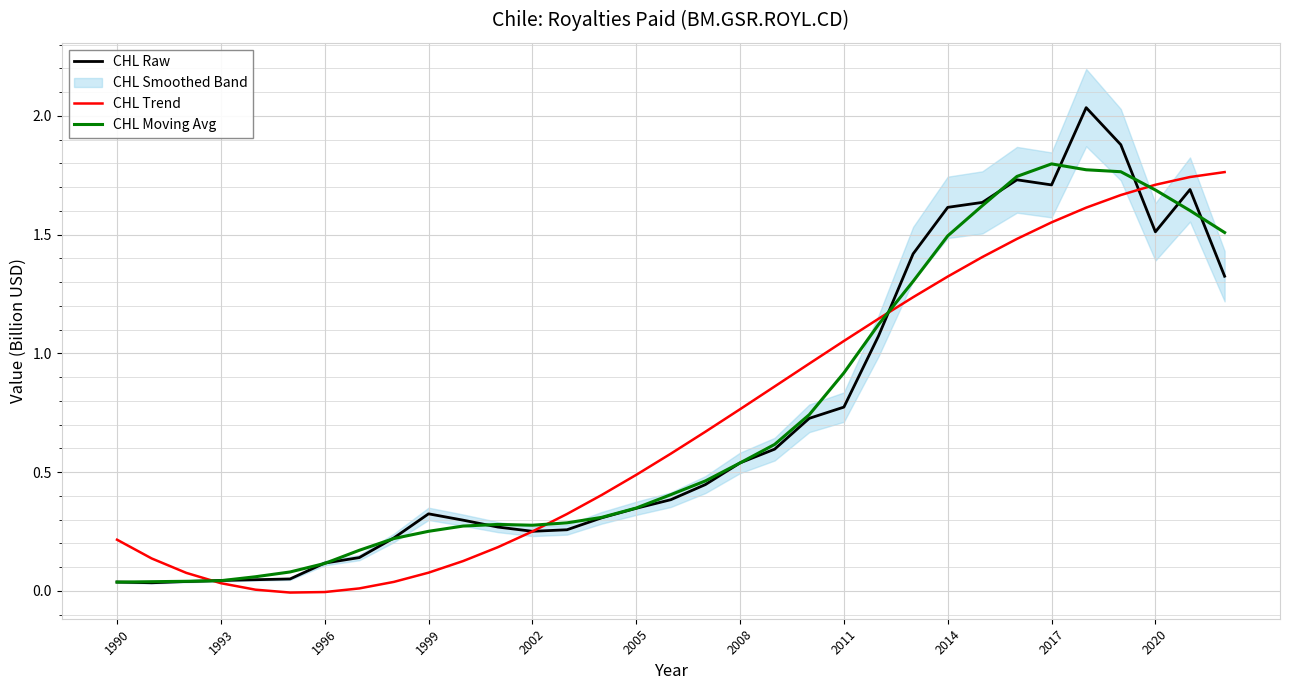

Reading left to right, what are all the values shown in this chart?

CHL Raw: 0.0	0.0	0.0	0.0	0.0	0.1	0.1	0.1	0.2	0.3	0.3	0.3	0.3	0.3	0.3	0.3	0.4	0.4	0.5	0.6	0.7	0.8	1.1	1.4	1.6	1.6	1.7	1.7	2.0	1.9	1.5	1.7	1.3
CHL Trend: 0.2	0.1	0.1	0.0	0.0	-0.0	-0.0	0.0	0.0	0.1	0.1	0.2	0.2	0.3	0.4	0.5	0.6	0.7	0.8	0.9	1.0	1.1	1.1	1.2	1.3	1.4	1.5	1.6	1.6	1.7	1.7	1.7	1.8
CHL Moving Avg: 0.0	0.0	0.0	0.0	0.1	0.1	0.1	0.2	0.2	0.3	0.3	0.3	0.3	0.3	0.3	0.3	0.4	0.5	0.5	0.6	0.7	0.9	1.1	1.3	1.5	1.6	1.7	1.8	1.8	1.8	1.7	1.6	1.5